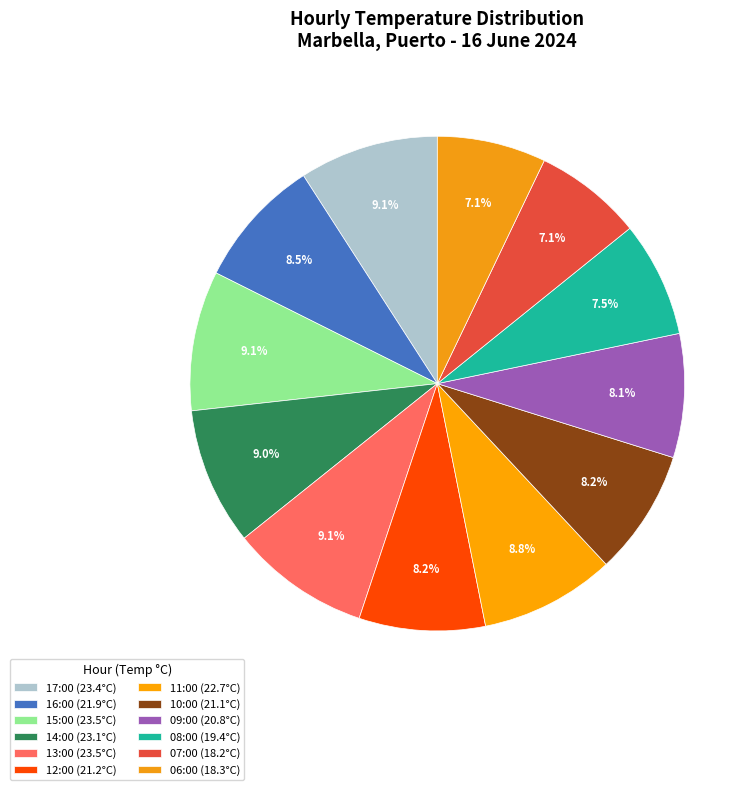

Combined, do 08:00 and 16:00 account for over 50%?

No